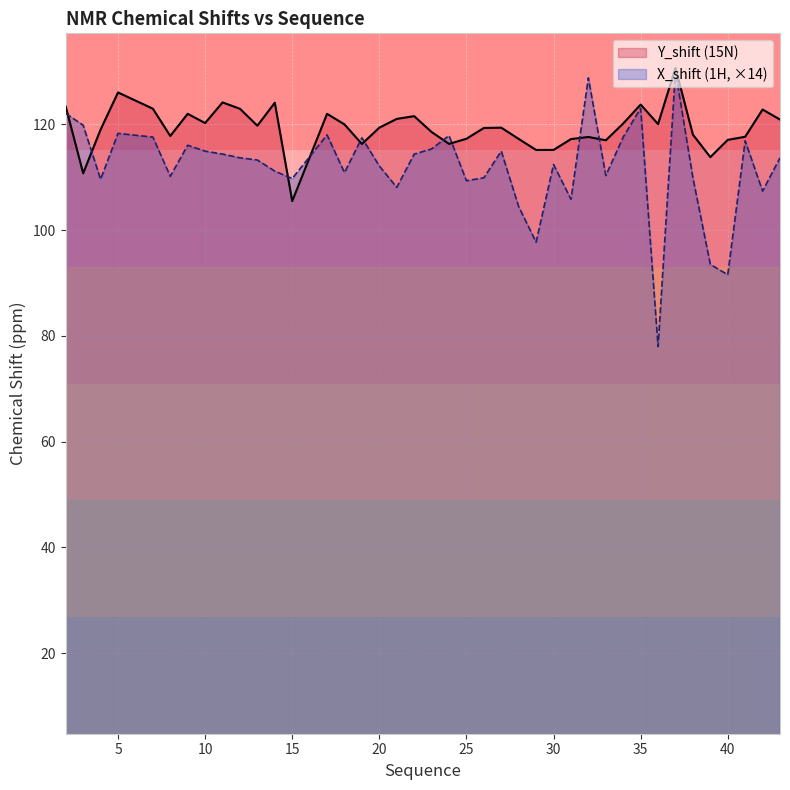

What is the approximate value of Y_shift at 18?

120.0